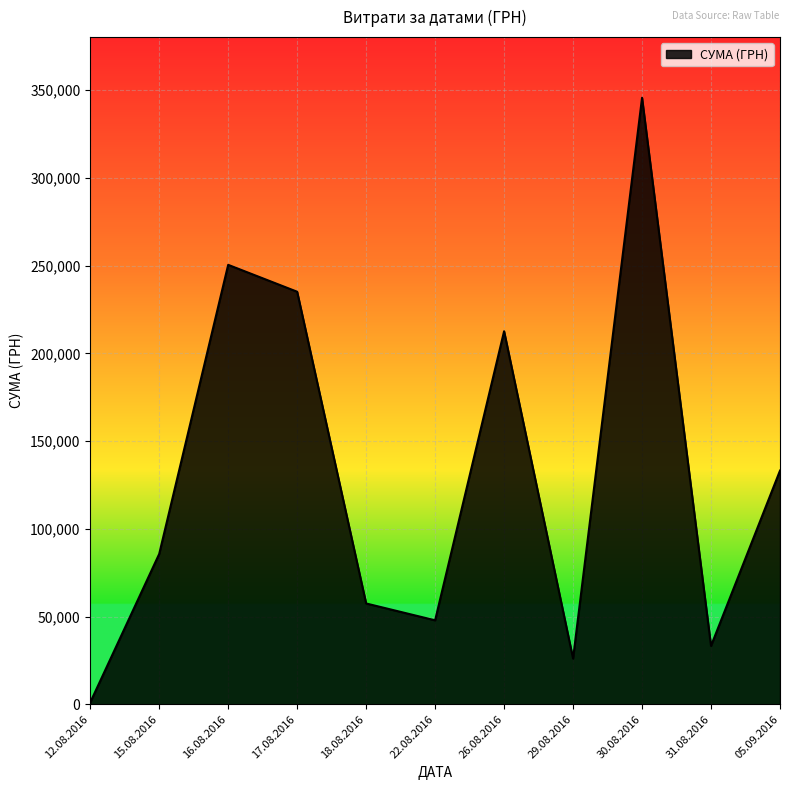

At which category does the chart reach its minimum across all series?

12.08.2016